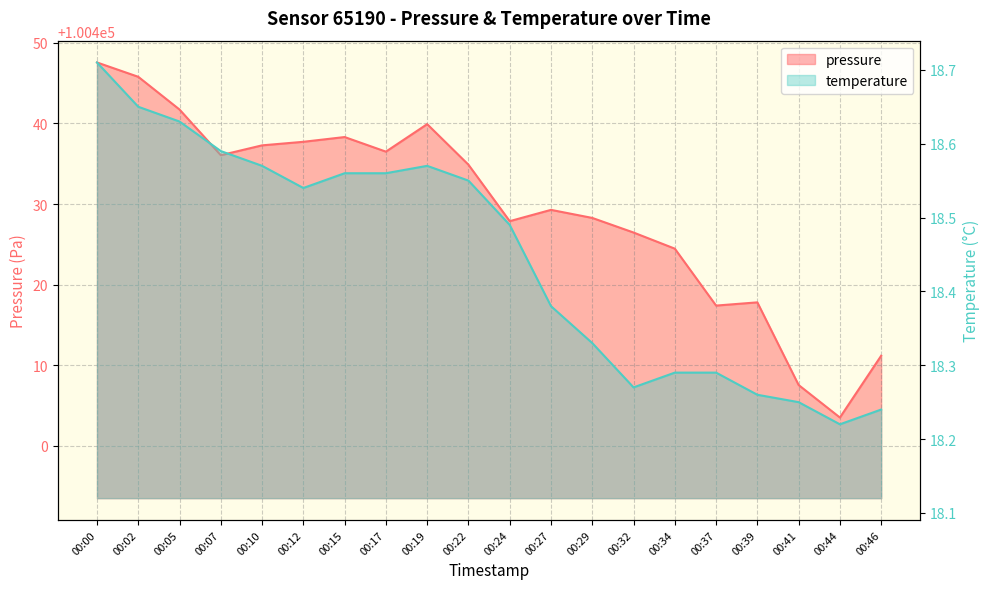

List the labels in order of temperature value, largest first.

00:00, 00:02, 00:05, 00:07, 00:10, 00:19, 00:15, 00:17, 00:22, 00:12, 00:24, 00:27, 00:29, 00:34, 00:37, 00:32, 00:39, 00:41, 00:46, 00:44